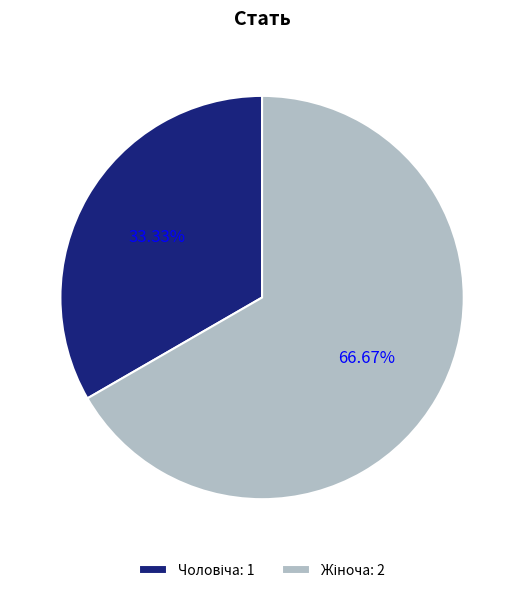

What is the change in value from Чоловіча to Жіноча?

+1